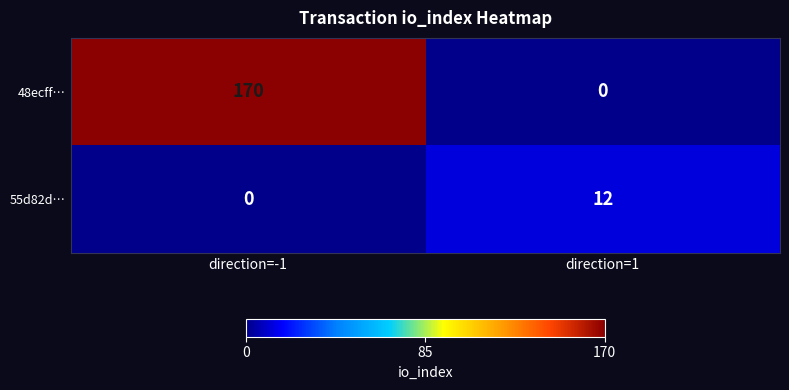

True or false: 55d82d… has a value of 8 at direction=1.

False